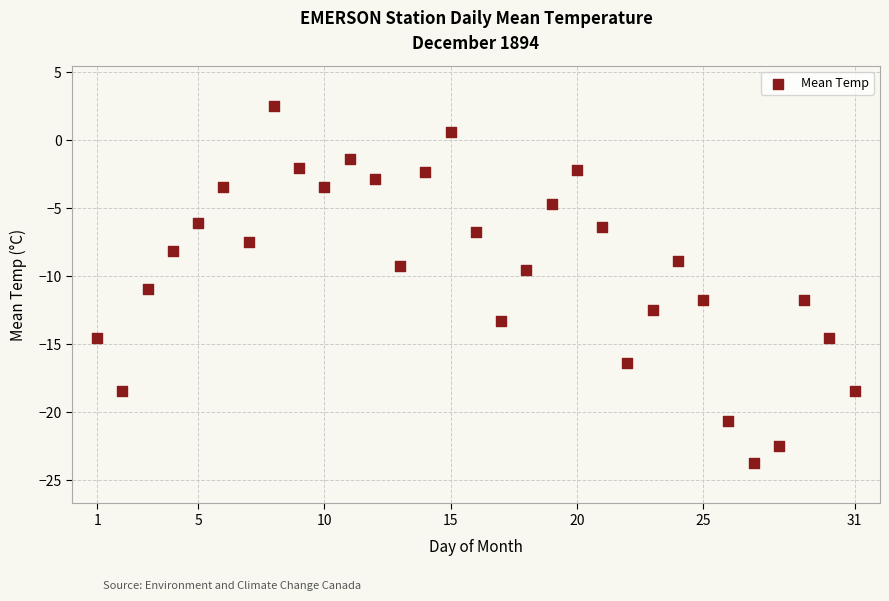

What is the range of X values (max minus min)?

30.0